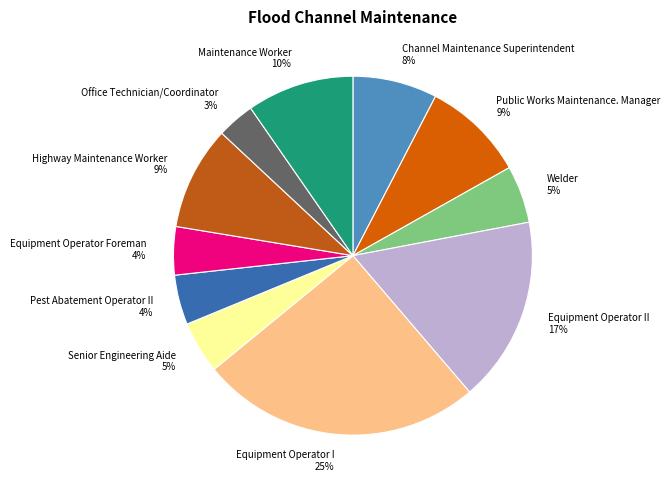

What percentage is the Office Technician/Coordinator slice, to the nearest percent?

3%